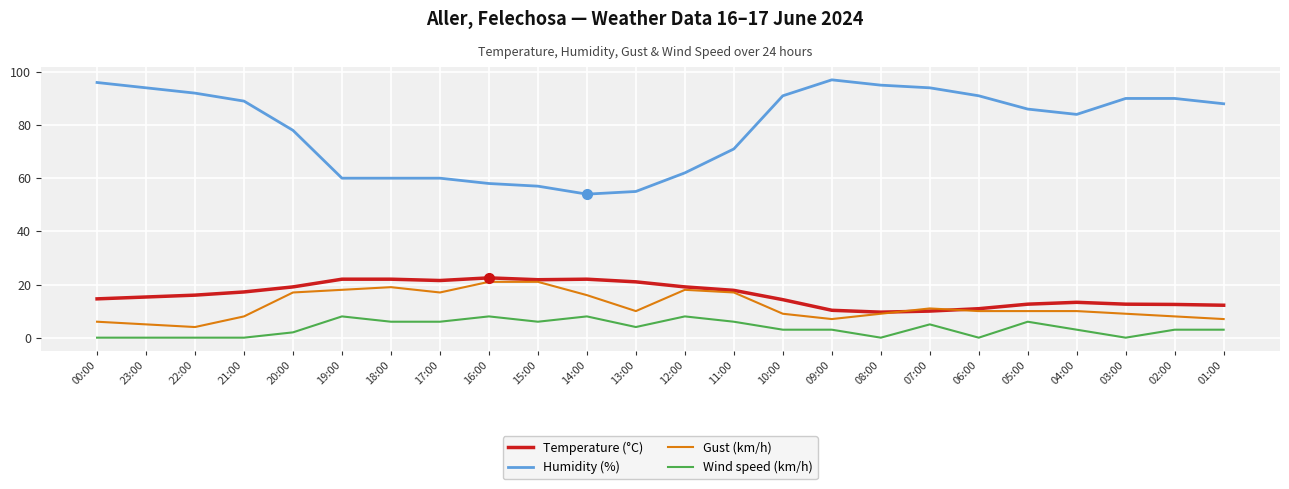

What is the sum of all Wind speed (km/h) values?

88.0